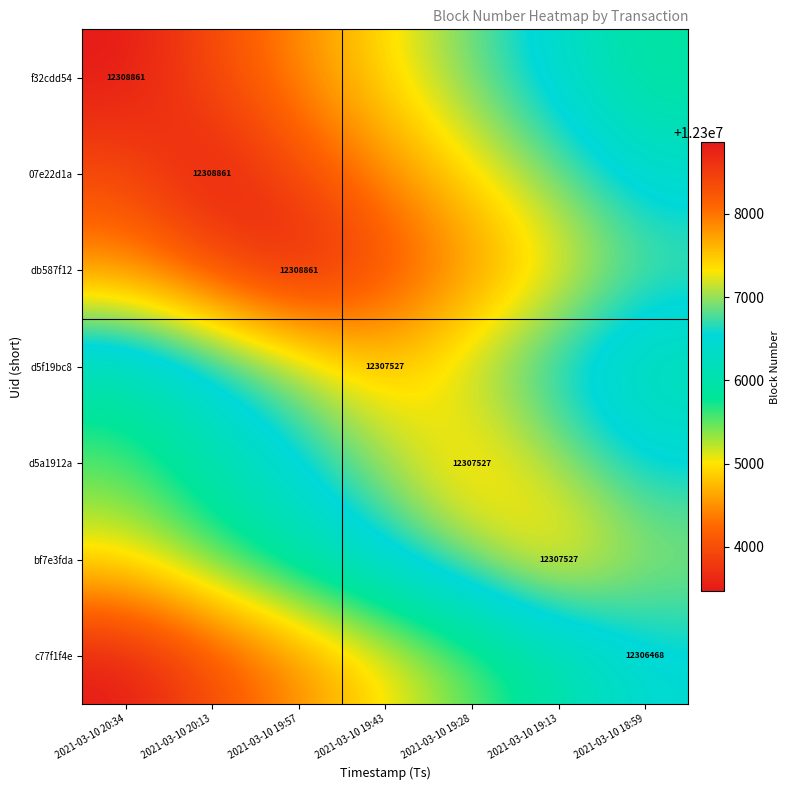

Count the number of data series in this chart.

7